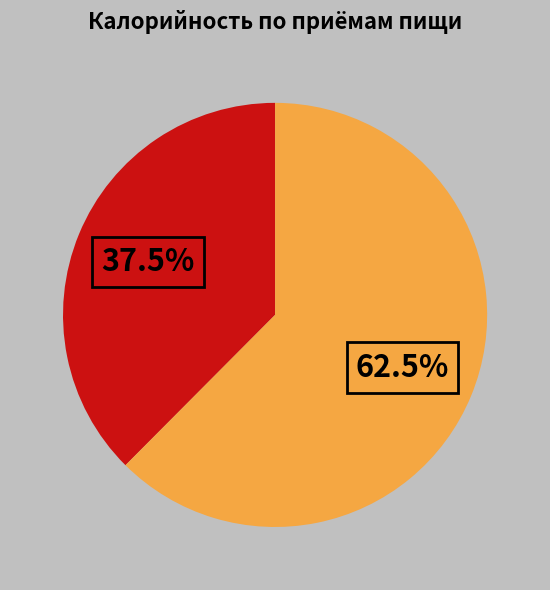

Does any single category account for the majority?

Yes